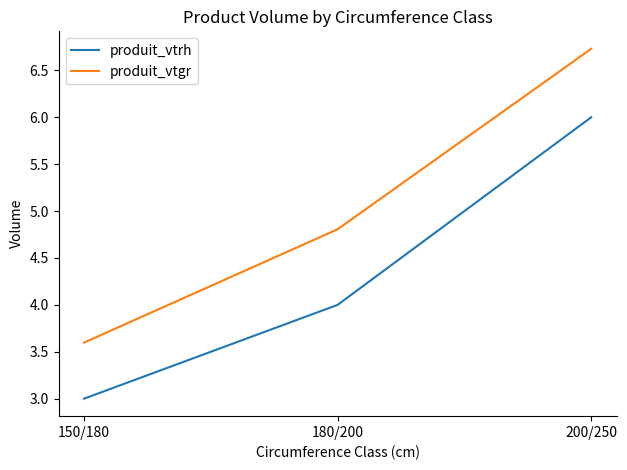

How many values in the produit_vtgr series exceed 4?

2